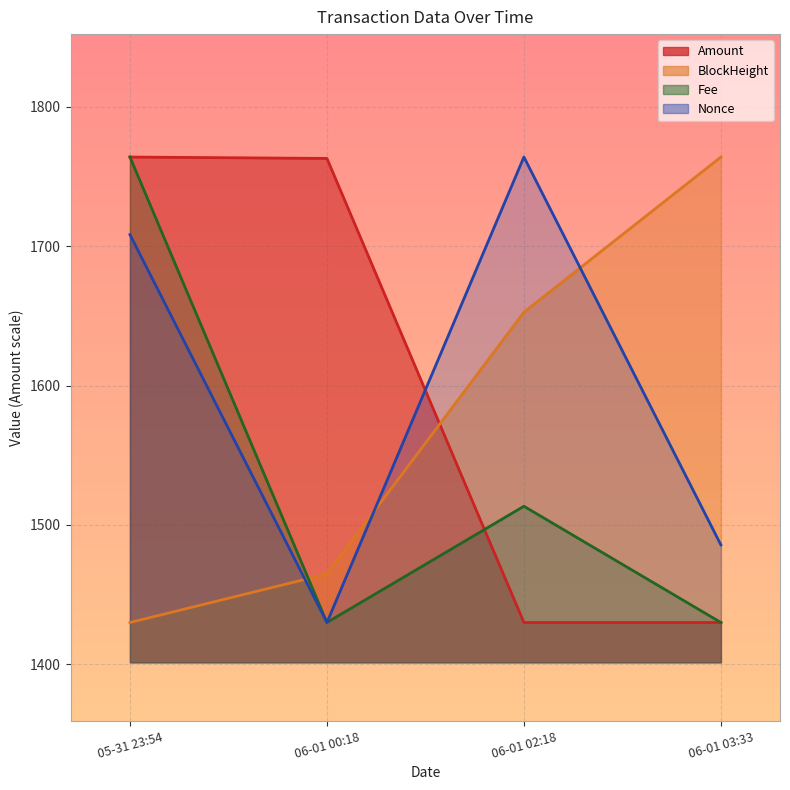

How many interior local peaks does the Fee series have?

1